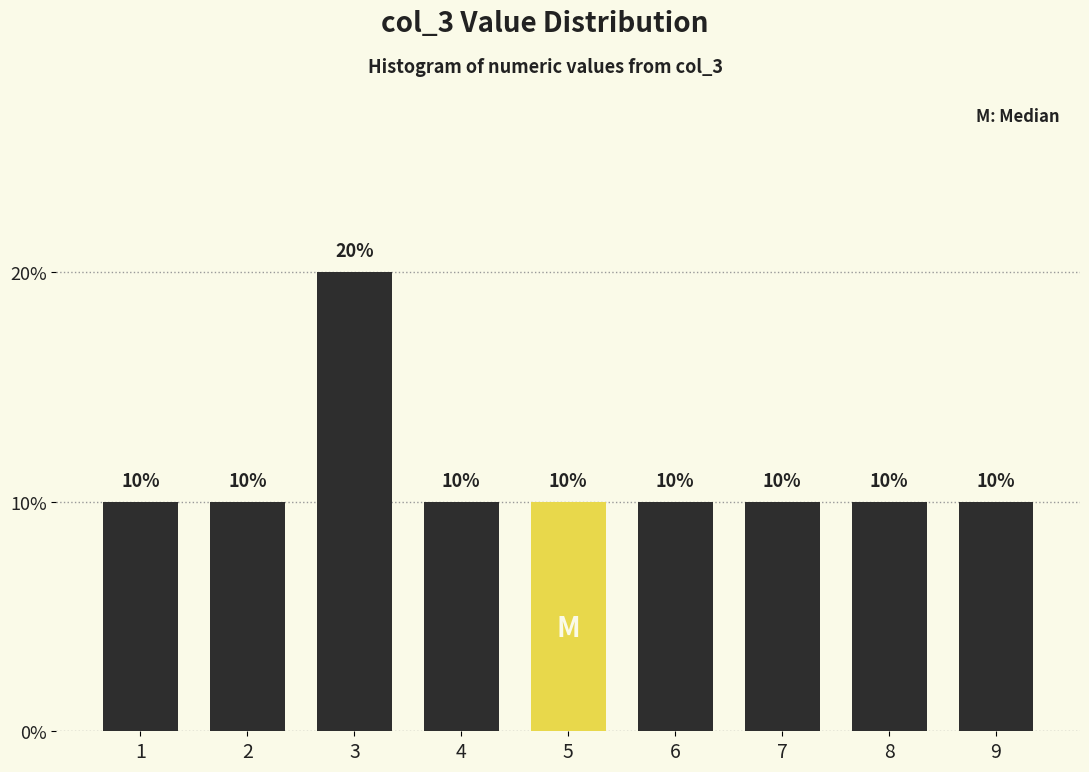

Reading left to right, extract all data points from this chart.

1=10	2=10	3=20	4=10	5=10	6=10	7=10	8=10	9=10